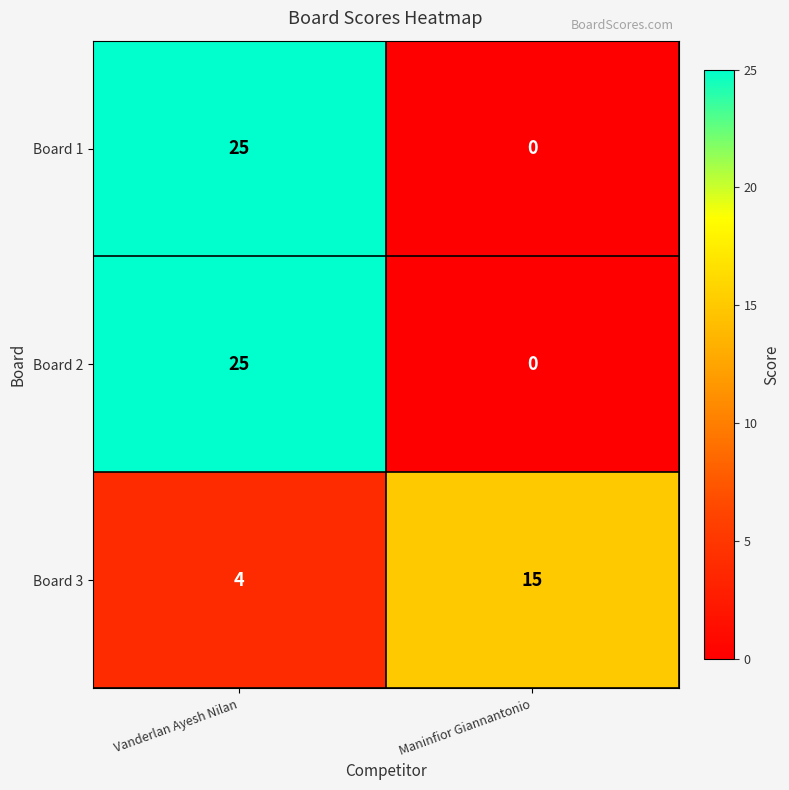

True or false: Board 3 has a value of 4 at Vanderlan Ayesh Nilan.

True